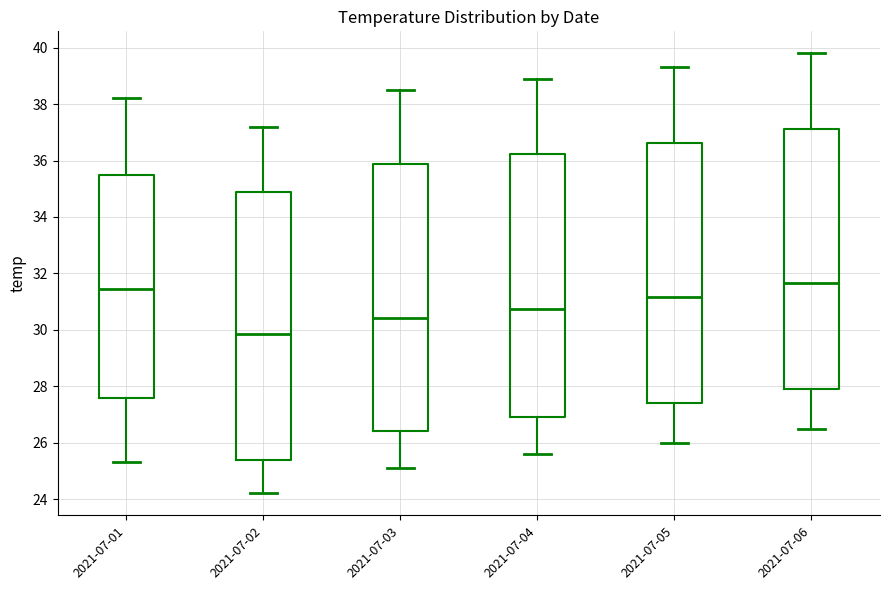

Reading left to right, transcribe this box plot: for each box, give where its median line is, the range the box spans, and where its two whiskers end, as read against the y-axis. The values are not printed on the chart, so give them approximately, as read against the axis.

2021-07-01: median 31.4, box 27.6 to 35.4, whiskers 25.4 to 38.2
2021-07-02: median 29.8, box 25.4 to 34.8, whiskers 24.2 to 37.2
2021-07-03: median 30.4, box 26.4 to 35.8, whiskers 25.2 to 38.6
2021-07-04: median 30.8, box 27.0 to 36.2, whiskers 25.6 to 39.0
2021-07-05: median 31.2, box 27.4 to 36.6, whiskers 26.0 to 39.4
2021-07-06: median 31.6, box 28.0 to 37.2, whiskers 26.6 to 39.8